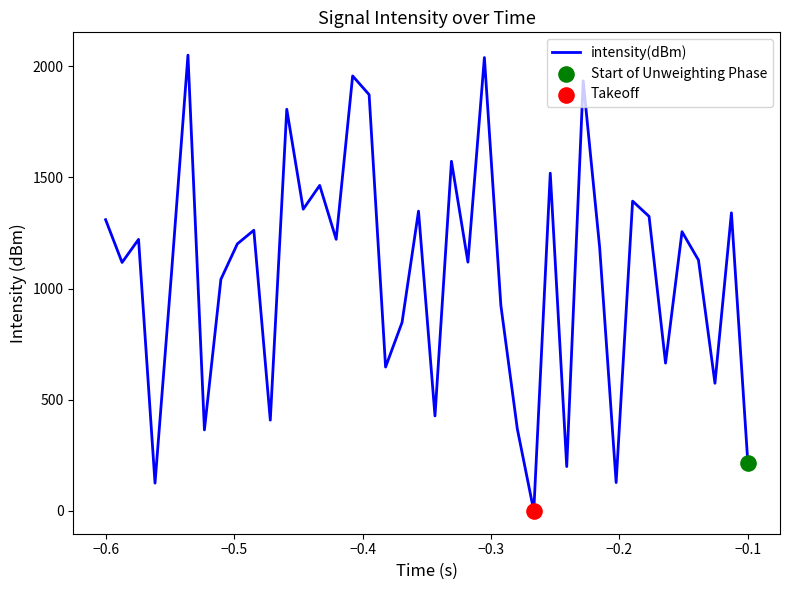

What is the greatest value displayed?

2050.0